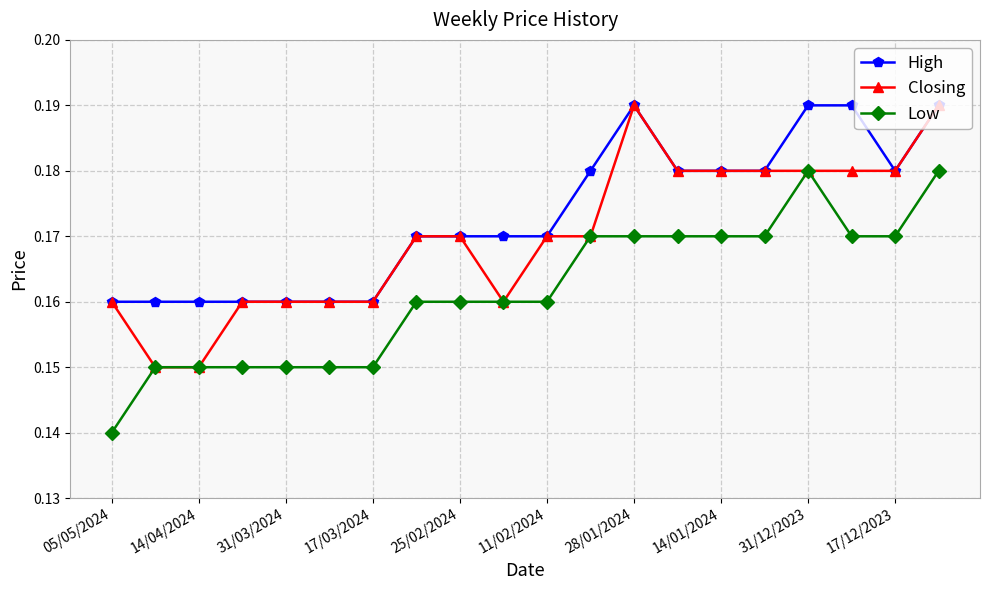

Count the High values in the range 0 to 1.

20